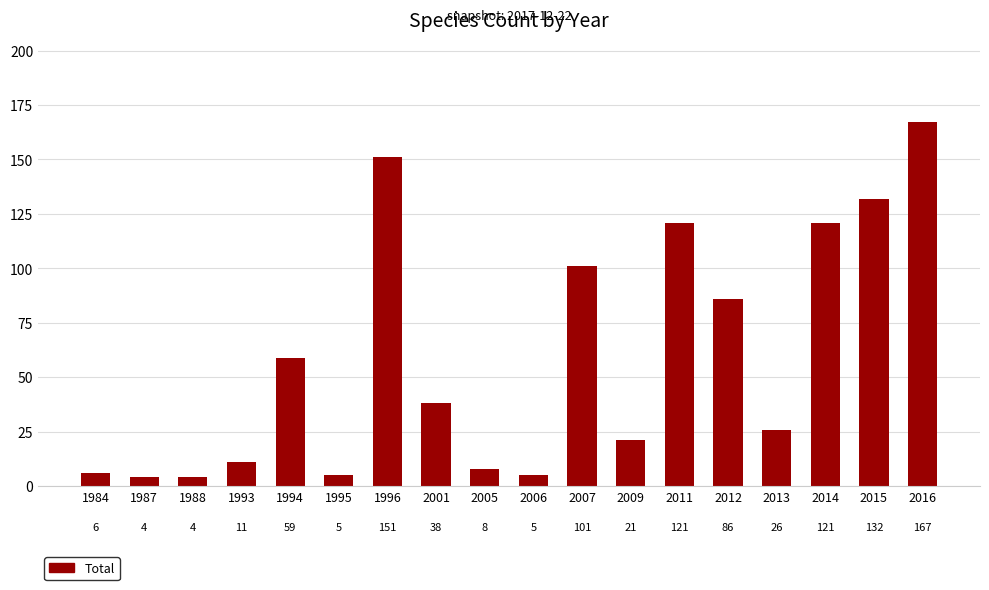

Reading left to right, list all the values displayed in this chart.

1984=6	1987=4	1988=4	1993=11	1994=59	1995=5	1996=151	2001=38	2005=8	2006=5	2007=101	2009=21	2011=121	2012=86	2013=26	2014=121	2015=132	2016=167